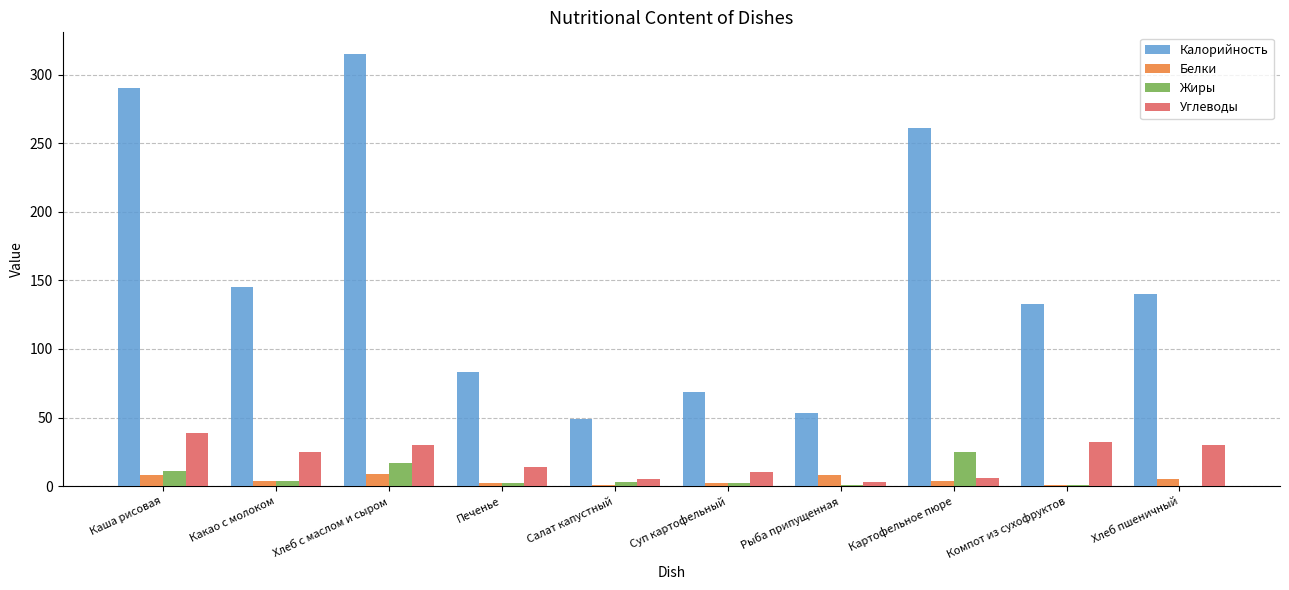

Which series has the largest total across all categories?

Калорийность